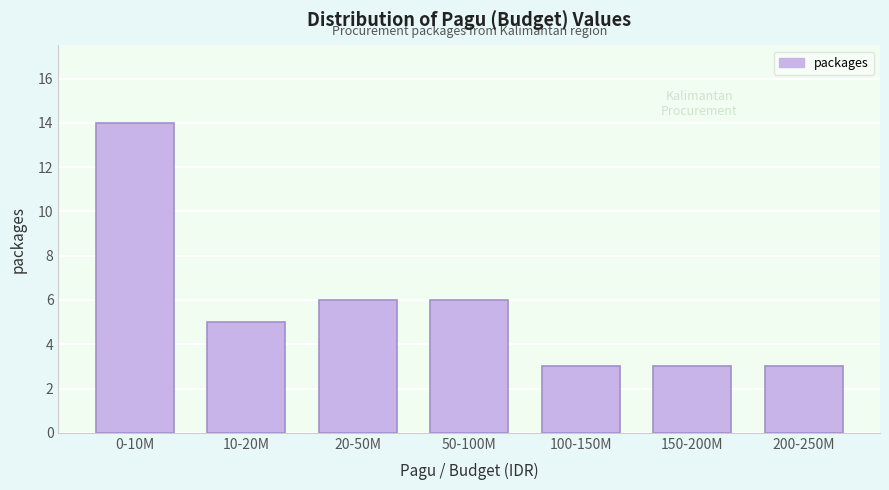

Reading left to right, extract all data points from this chart.

0-10M=14	10-20M=5	20-50M=6	50-100M=6	100-150M=3	150-200M=3	200-250M=3